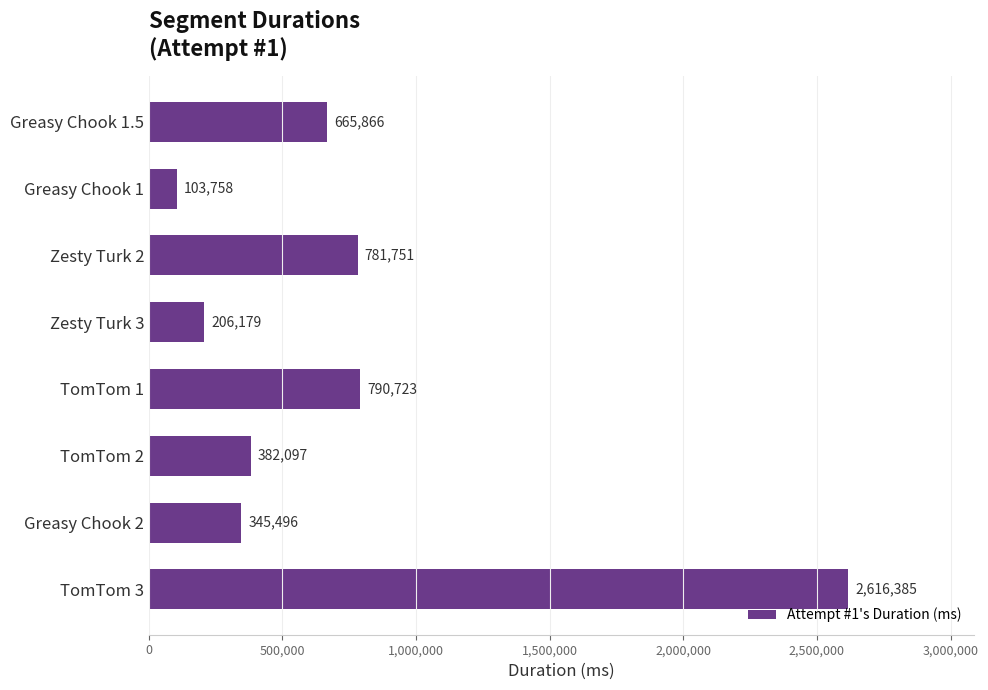

List the labels in order of value, largest first.

TomTom 3, TomTom 1, Zesty Turk 2, Greasy Chook 1.5, TomTom 2, Greasy Chook 2, Zesty Turk 3, Greasy Chook 1